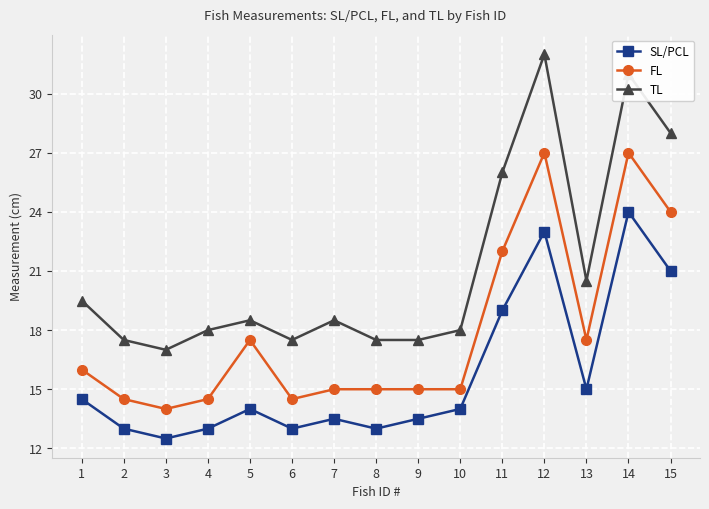

Is this an area chart (filled region under the line)?

No